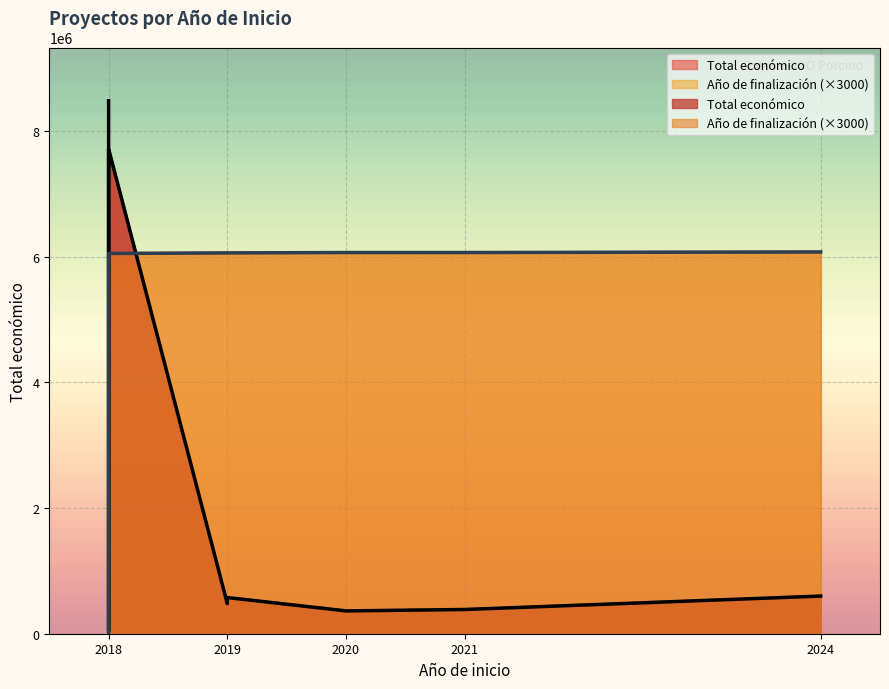

List the labels in order of Año de finalización value, smallest first.

2018, 2018, 2018, 2019, 2019, 2021, 2020, 2024